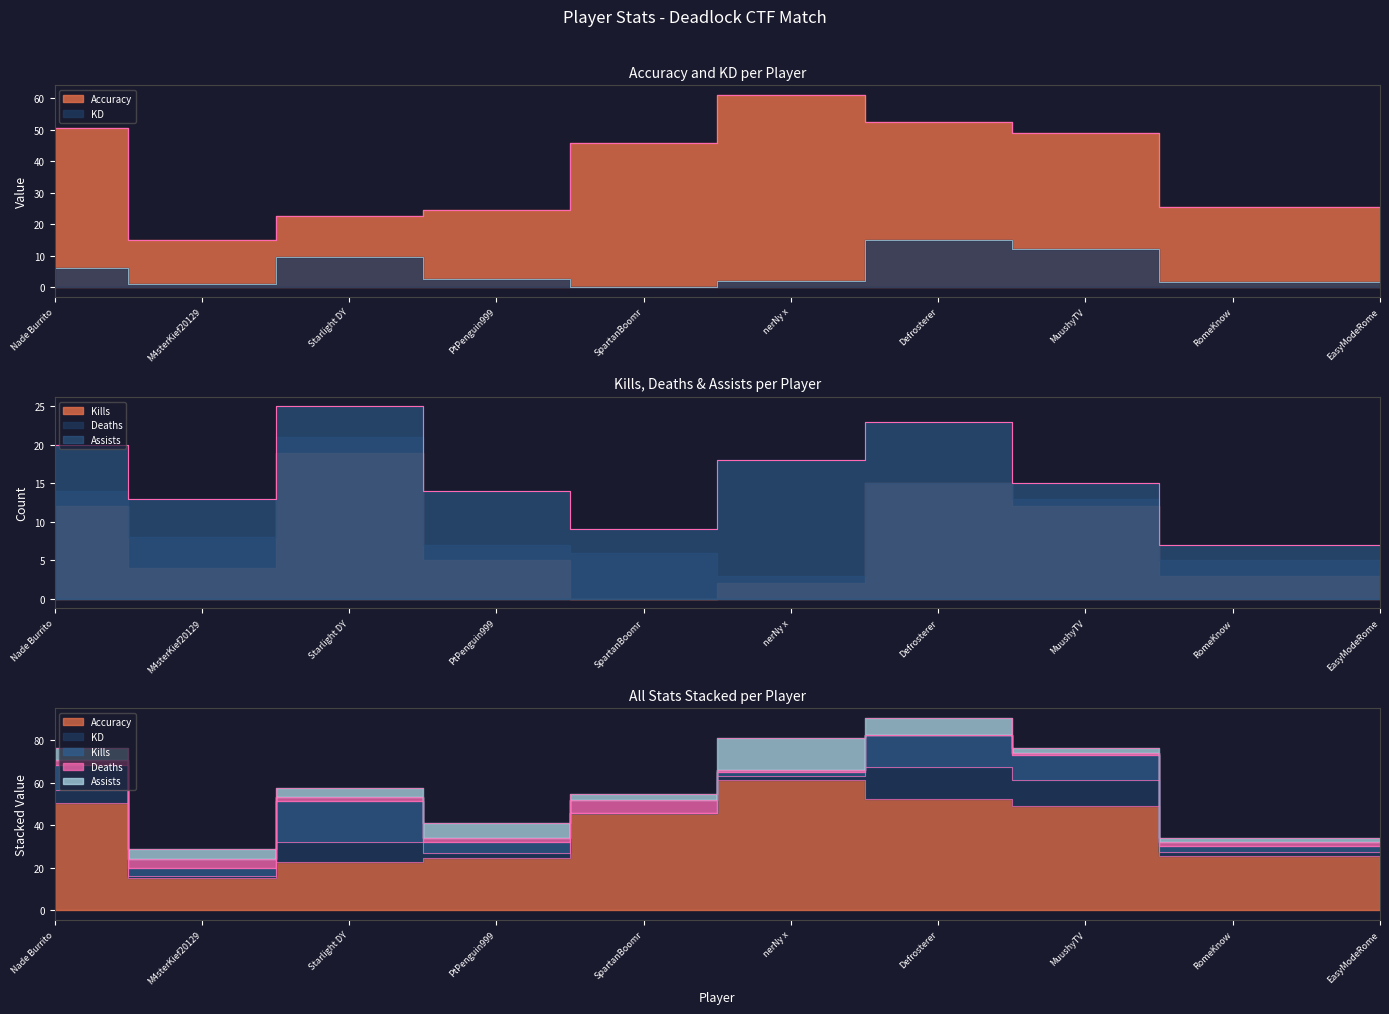

What is the label of the 5th point from the left?

SpartanBoomr